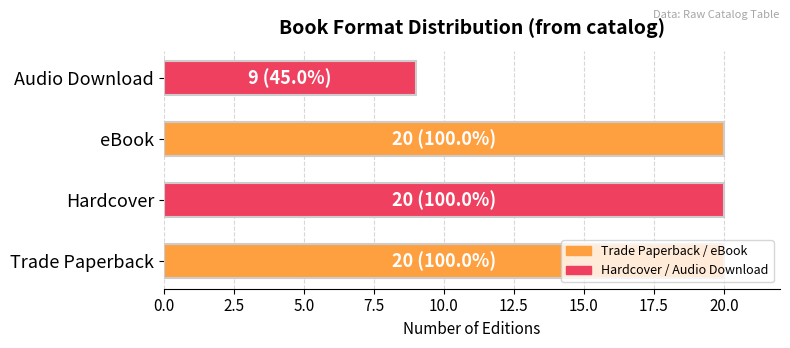

Where is the data nearest to the value 14?

Audio Download